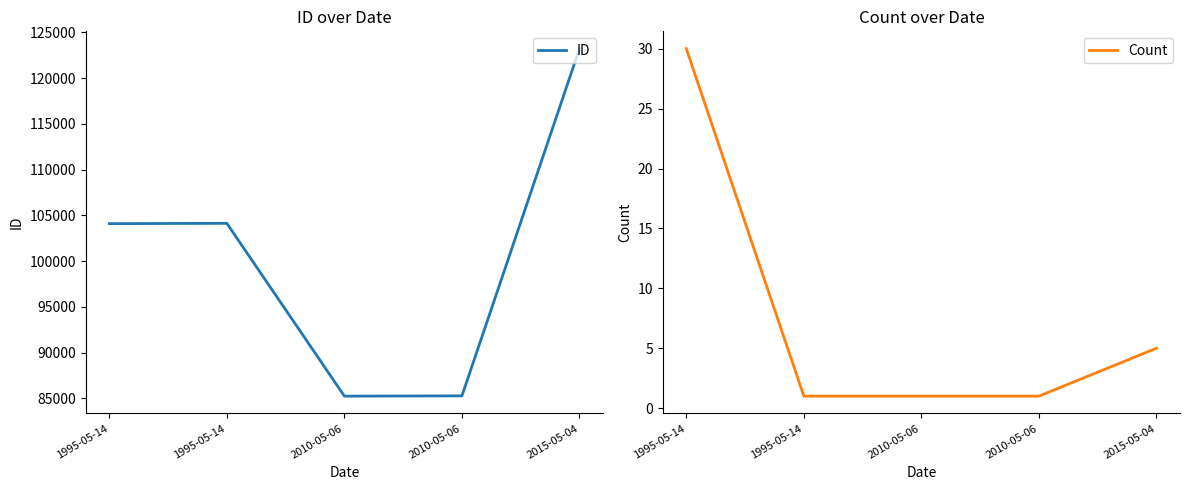

Rank the series by their maximum value, from highest to lowest.

ID, Count